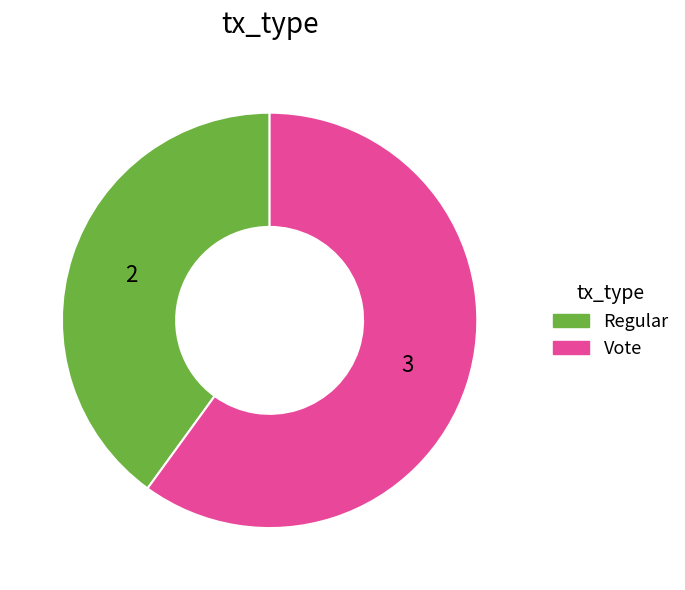

Is it true that Regular is 40% of the pie?

True